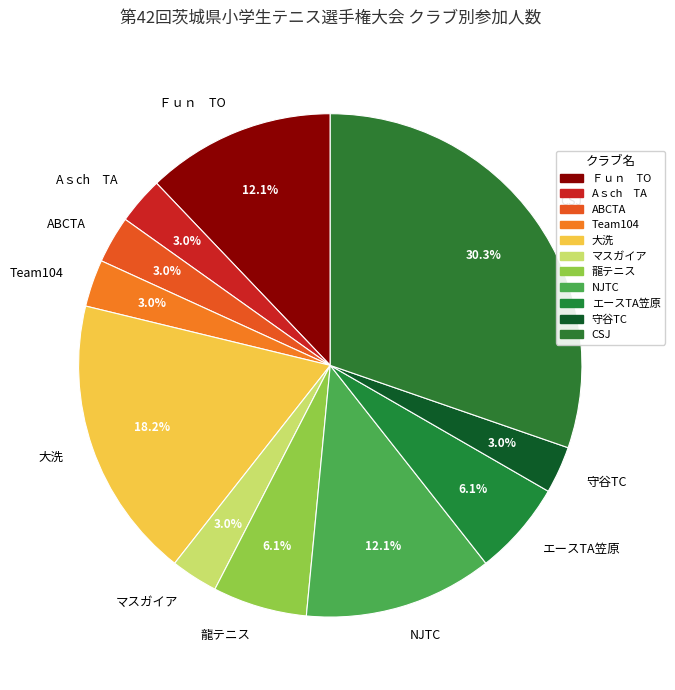

Which slice is the largest?

CSJ